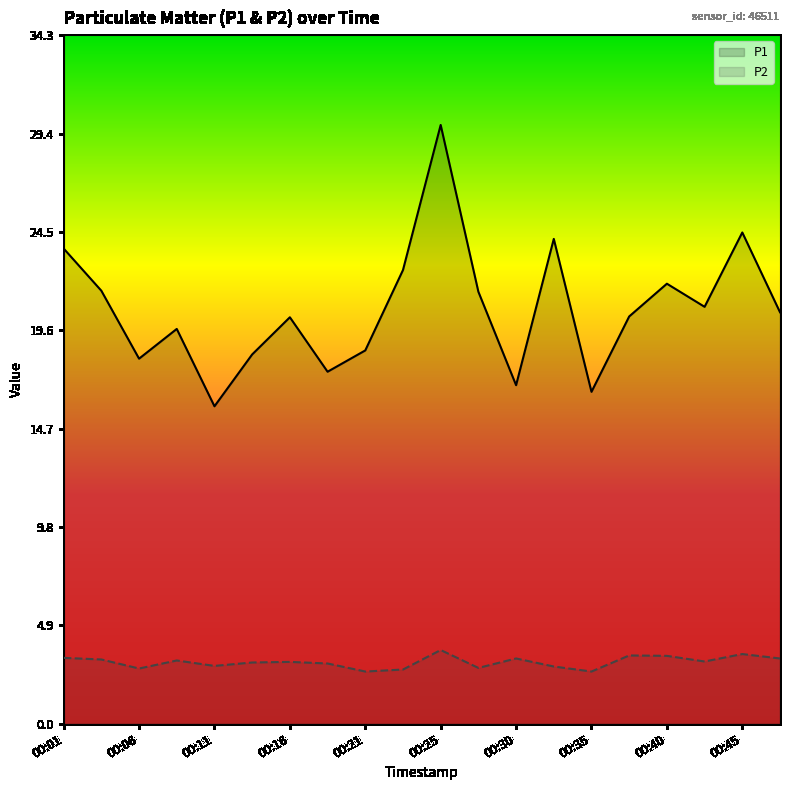

What is the difference between the highest and lowest values at 00:21?

16.0